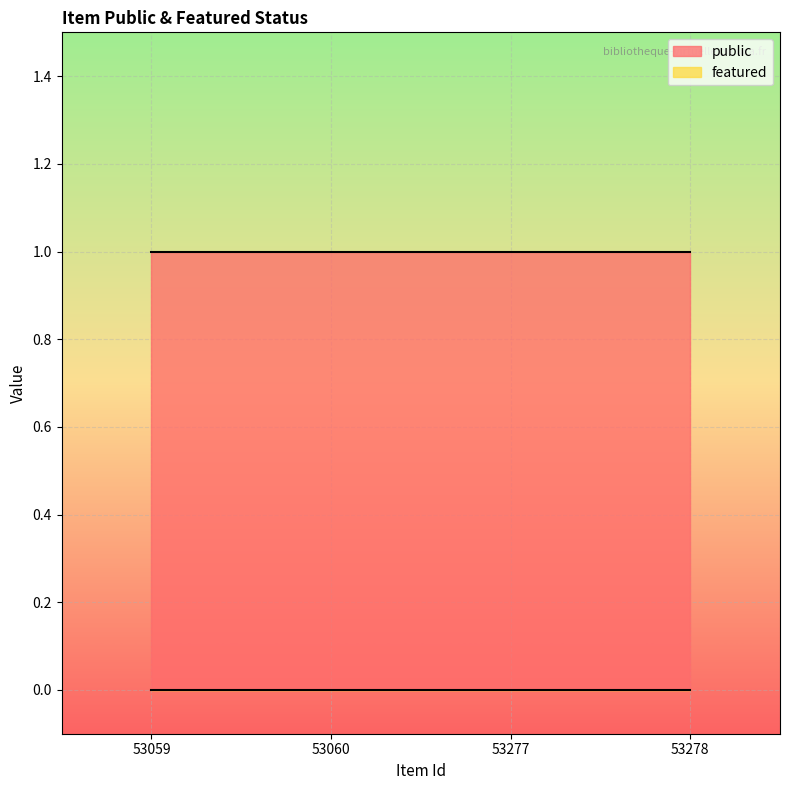

True or false: featured has a value of 0 at 53278.

True